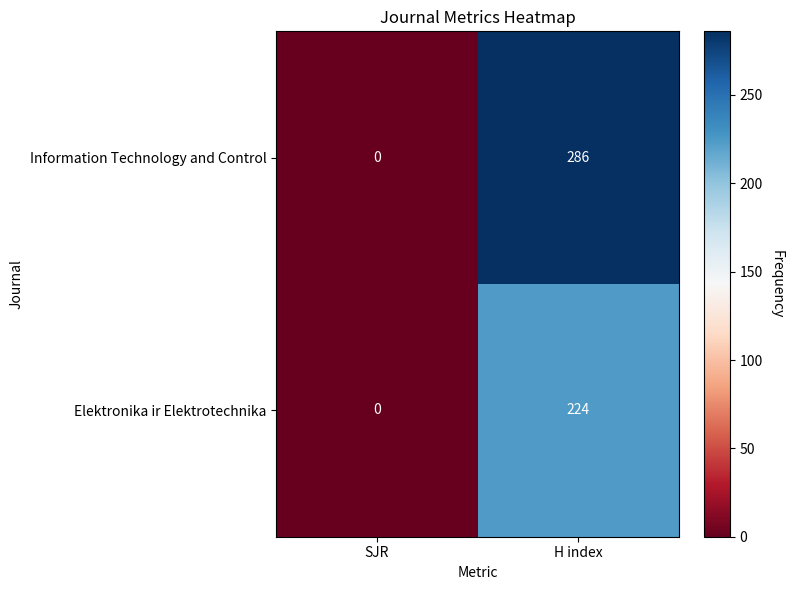

Between SJR and H index, which series saw the biggest shift?

Information Technology and Control